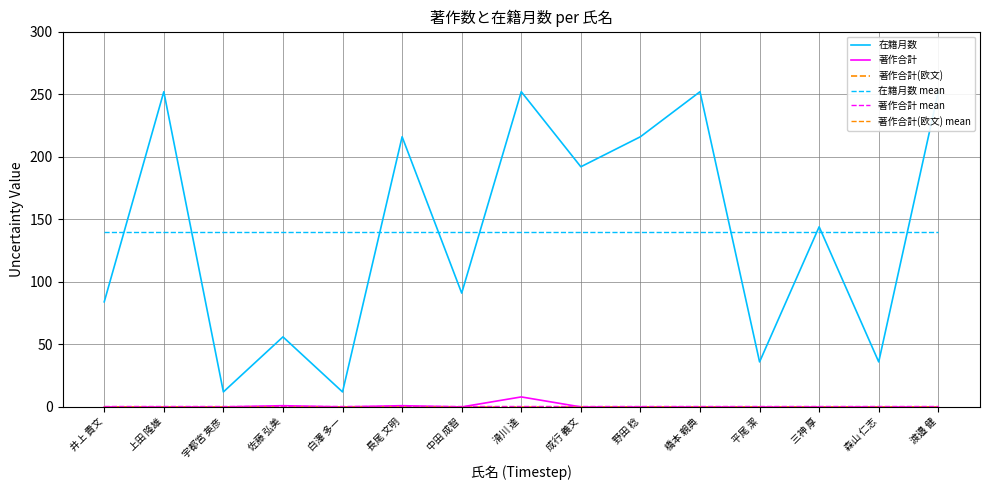

True or false: 著作合計 mean has a value of 1.0 at 野田 稔.

False